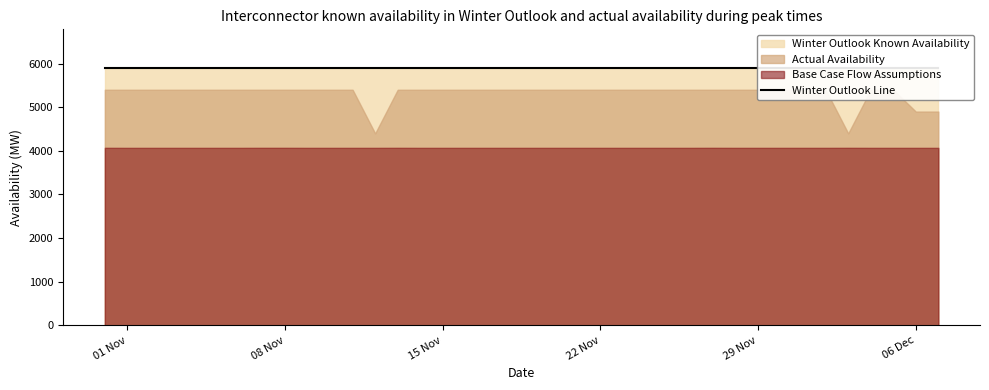

At 2022-11-25, list the series in order from largest to smallest.

Winter Outlook Known Availability, Actual Availability, Base Case Flow Assumptions